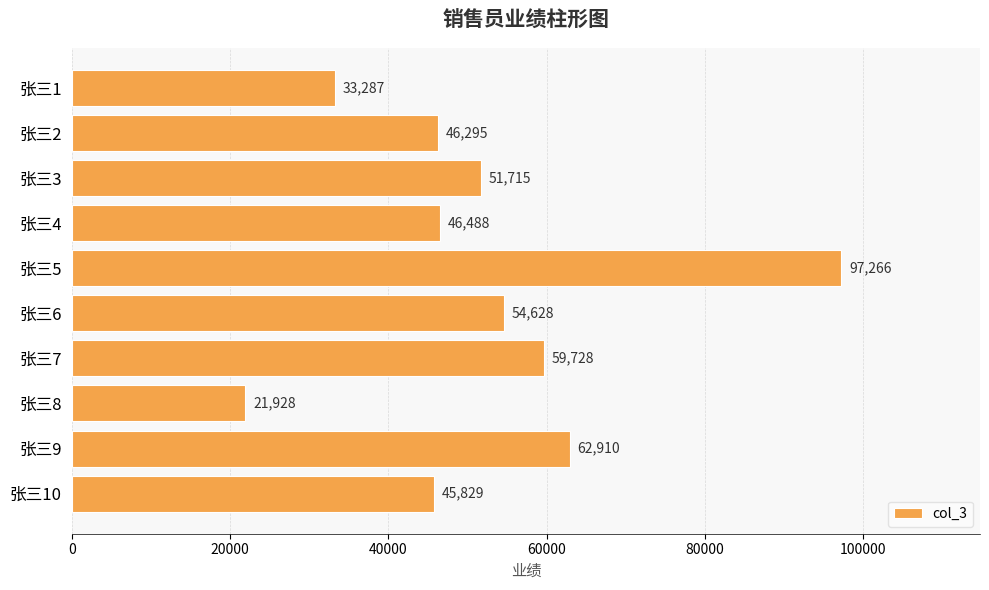

True or false: the data shows 46295 at 张三2.

True